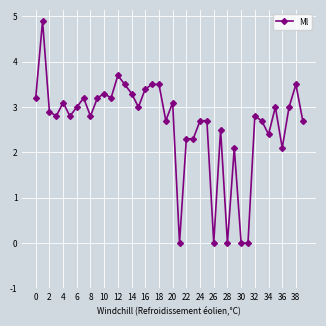

Reading left to right, extract all data points from this chart.

3.2	4.9	2.9	2.8	3.1	2.8	3.0	3.2	2.8	3.2	3.3	3.2	3.7	3.5	3.3	3.0	3.4	3.5	3.5	2.7	3.1	0.0	2.3	2.3	2.7	2.7	0.0	2.5	0.0	2.1	0.0	0.0	2.8	2.7	2.4	3.0	2.1	3.0	3.5	2.7